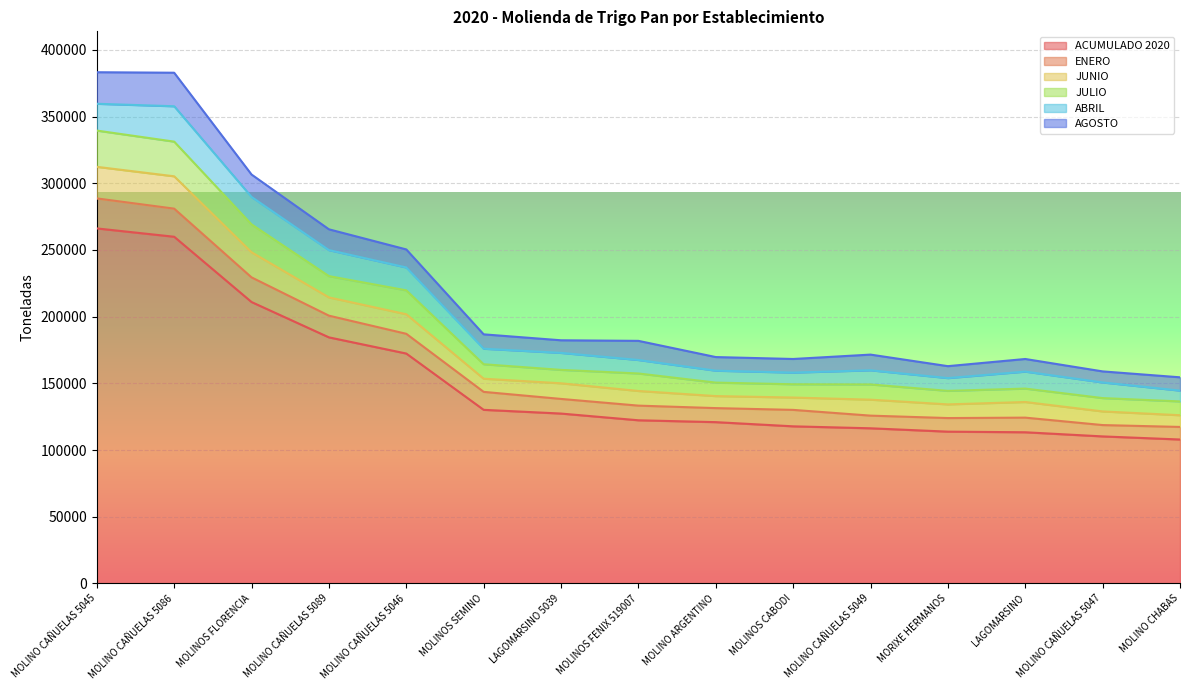

What is the total value across all series at MORIXE HERMANOS?

162857.8